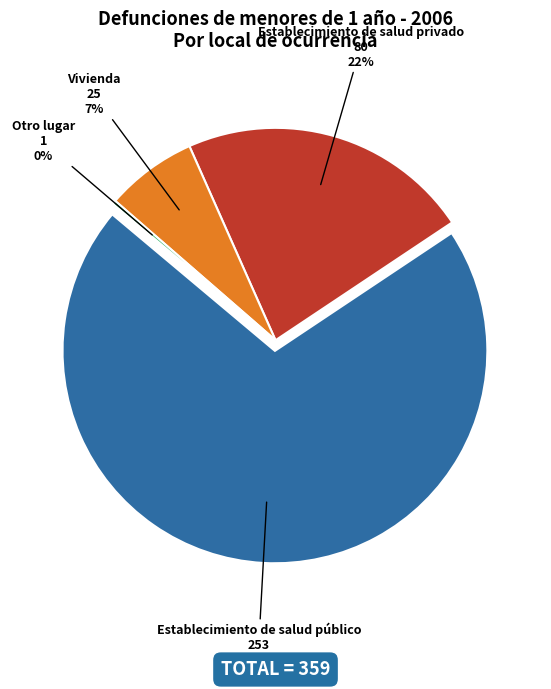

Is there any slice that represents more than half of the pie?

Yes